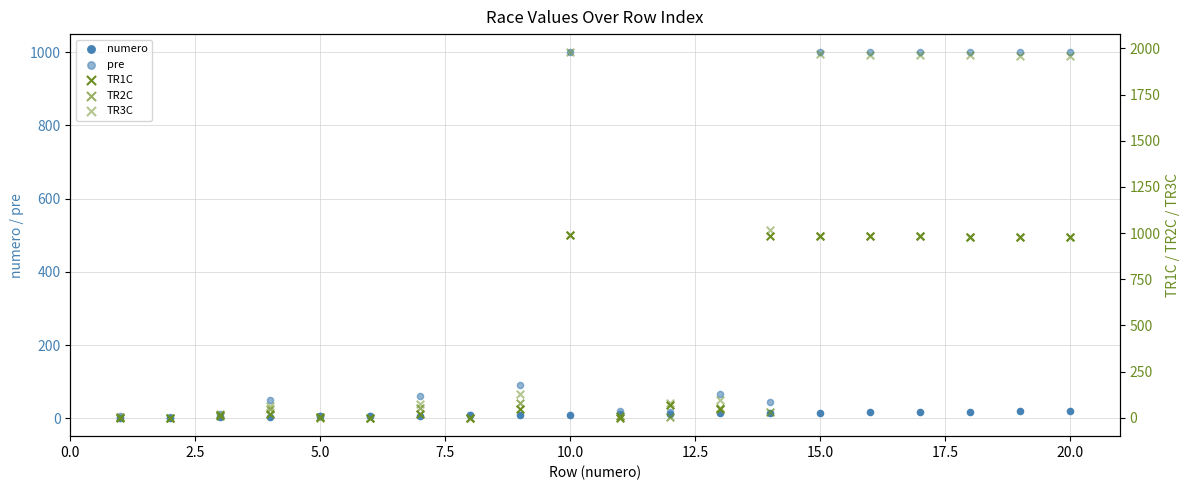

Is the value of TR1C at 15 greater than the value of TR2C at 20.0?

Yes